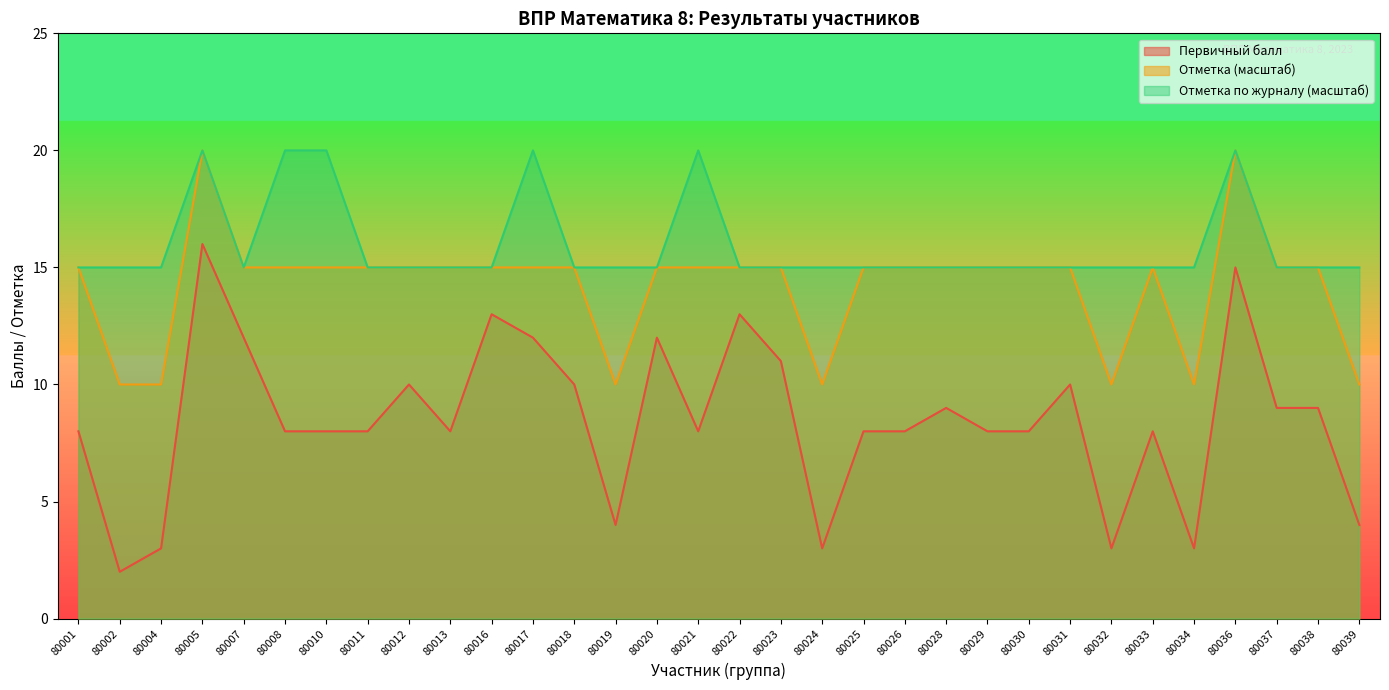

What is the greatest value displayed?

20